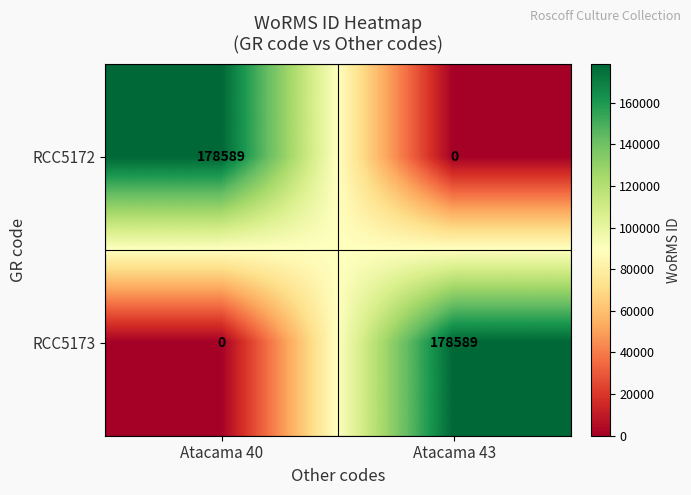

Where is RCC5172 nearest to the value 89294?

Atacama 43